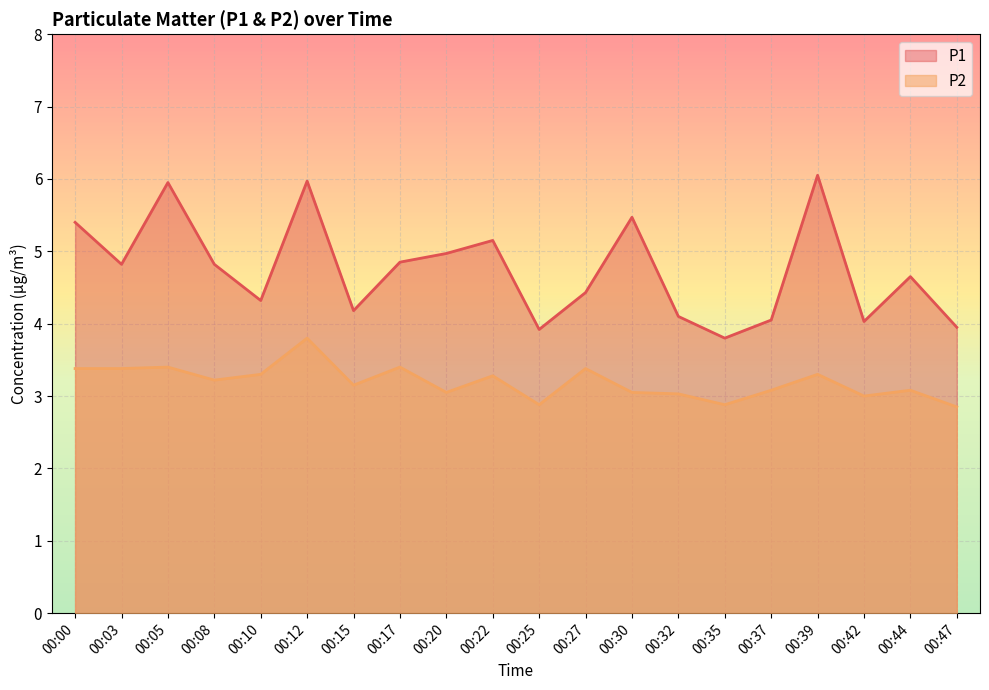

Read the P2 value at 00:12.

3.8